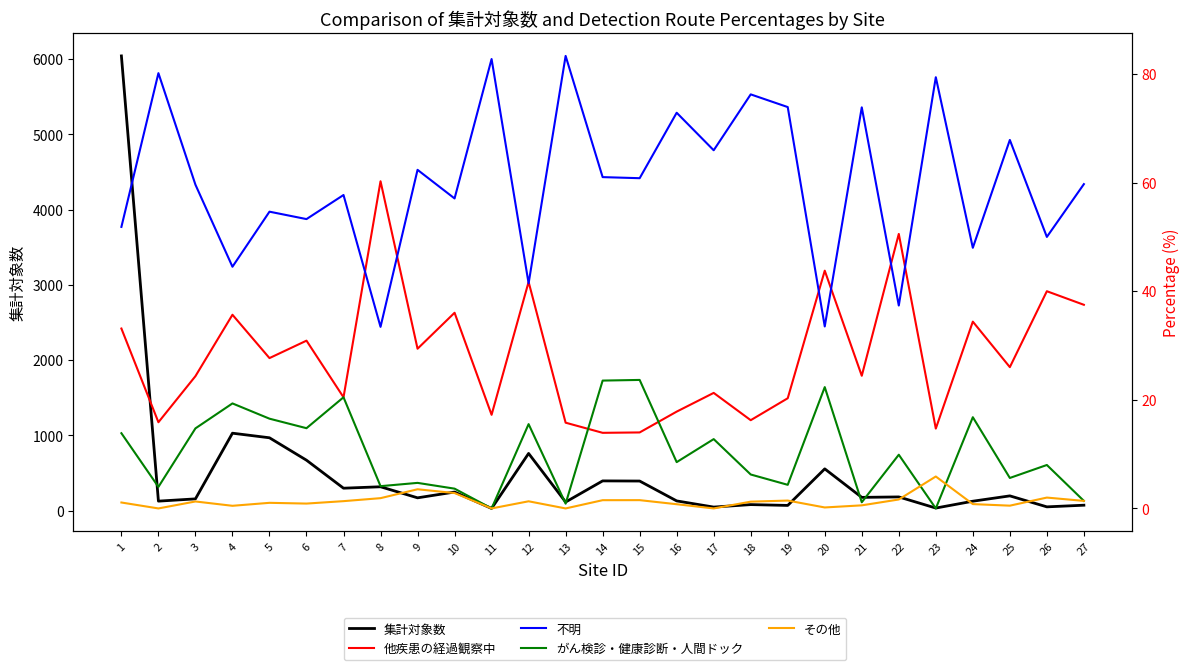

Rank the series by their maximum value, from highest to lowest.

集計対象数, 不明, 他疾患の経過観察中, がん検診・健康診断・人間ドック, その他